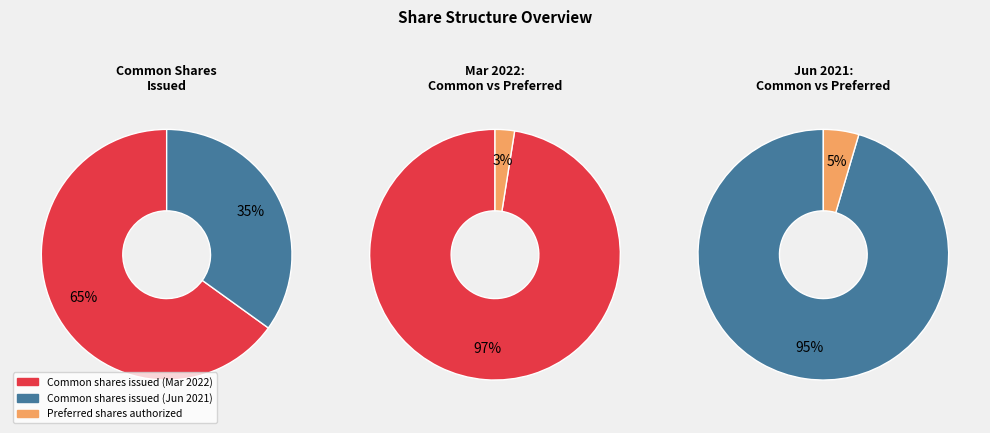

What portion of the pie excludes Jun. 30, 2021?

65.1%